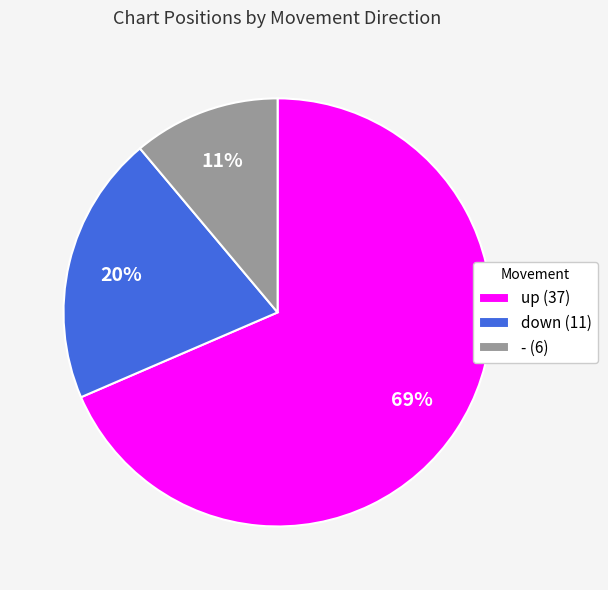

Is the sum of - (6) and down (11) greater than half?

No